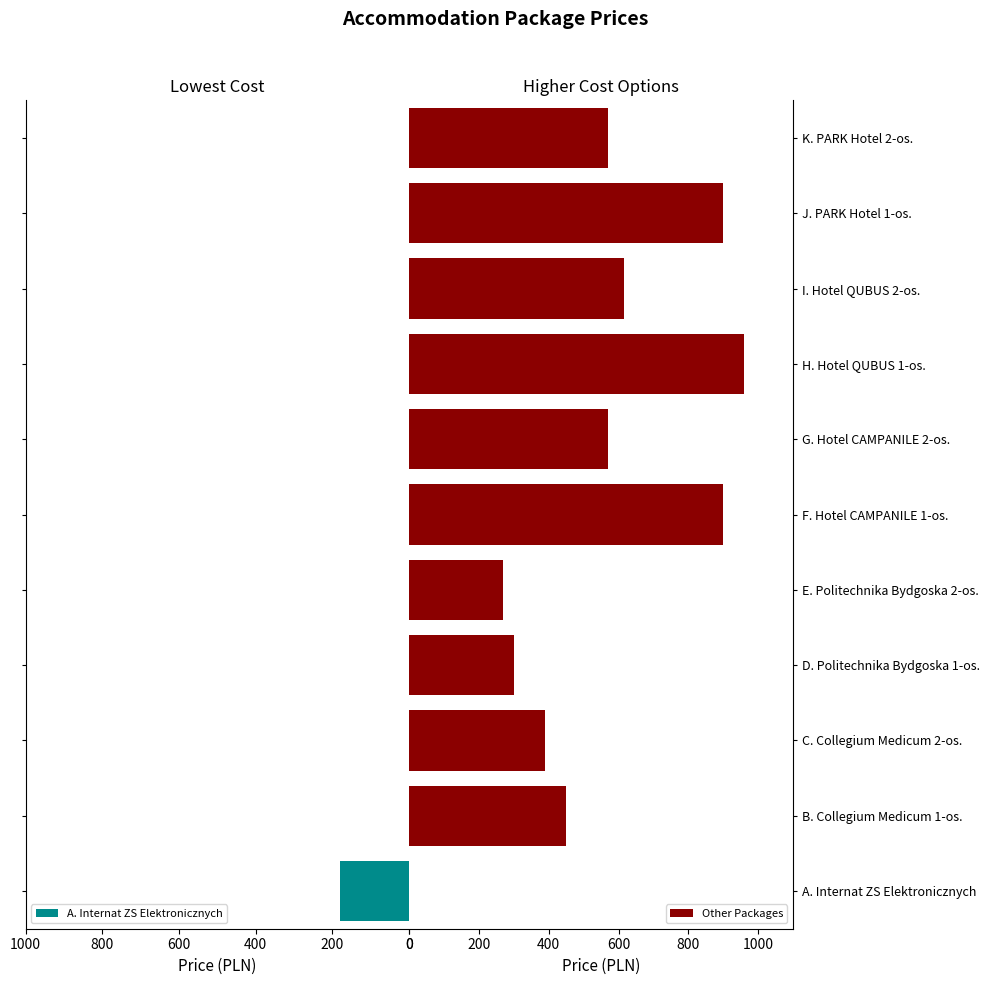

The value of Other Packages at I. Hotel QUBUS 2-os. is 615. True or false?

True